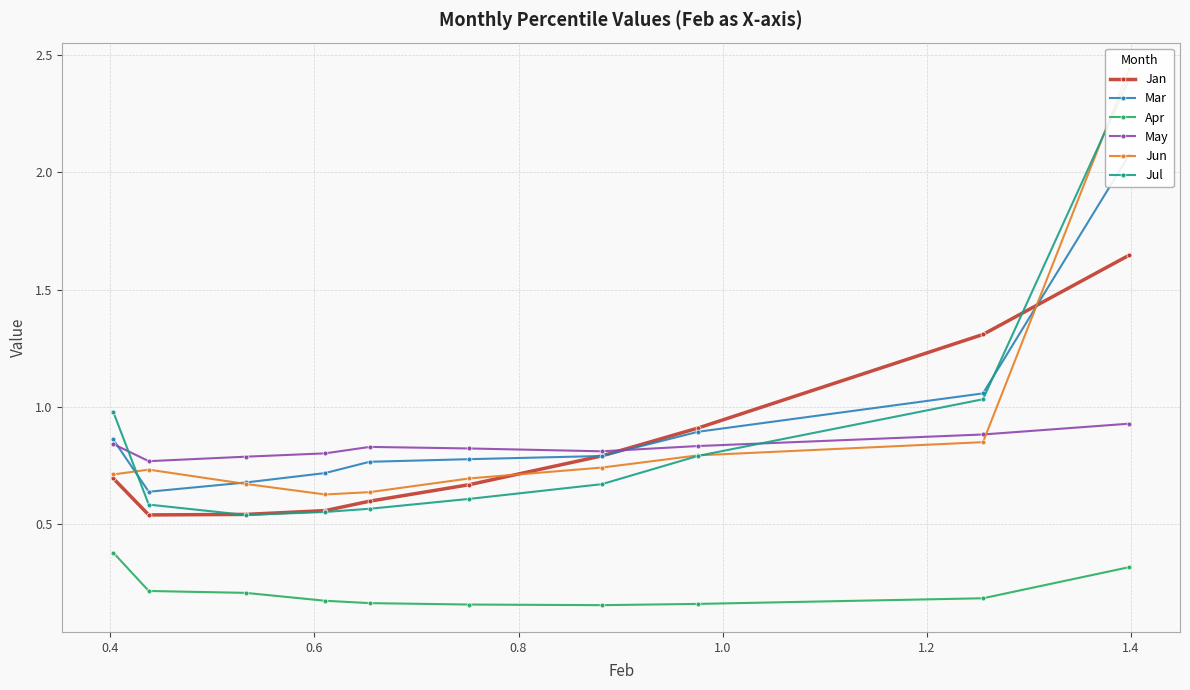

What is the highest value of the Apr series?

0.4